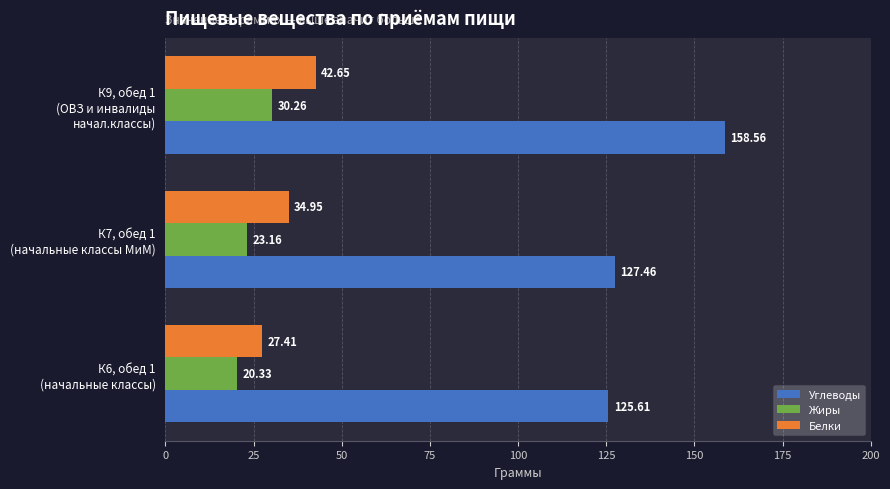

At how many categories does at least one series exceed 88?

3